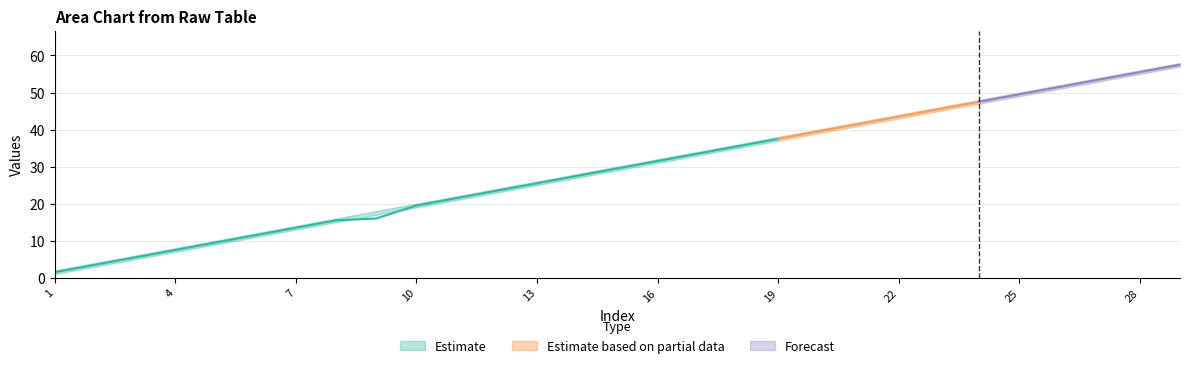

At which label is upper closest to 30?

15